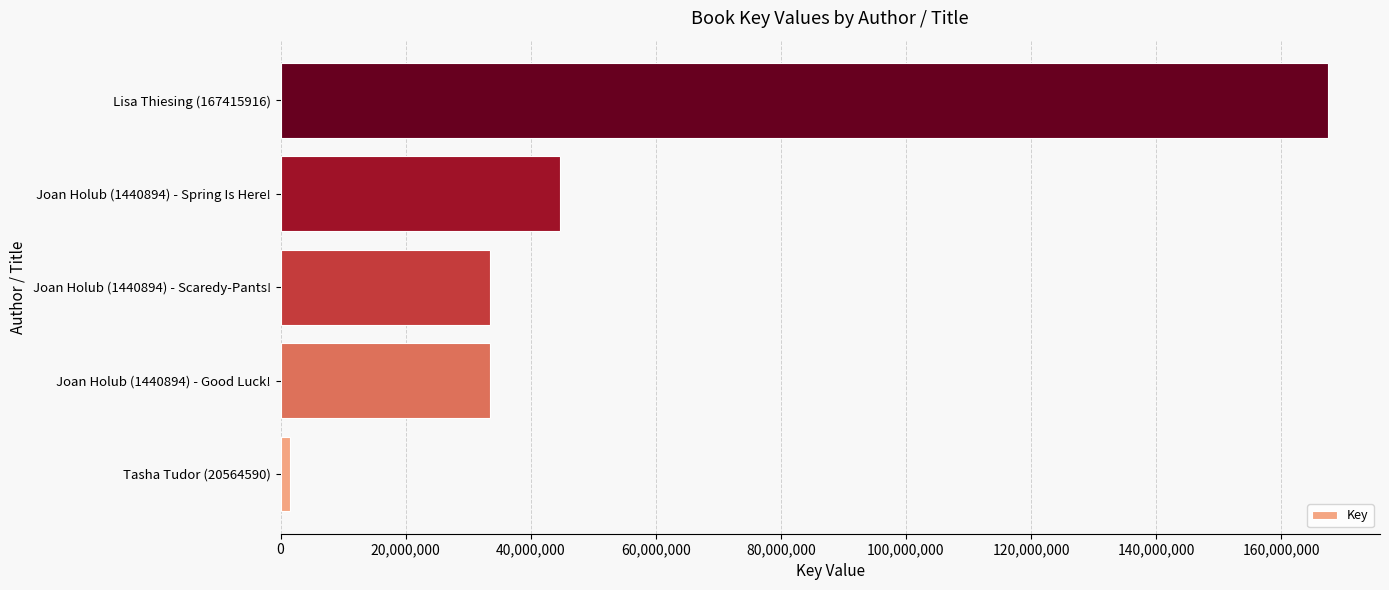

What is the difference between the maximum and minimum values?

165954605